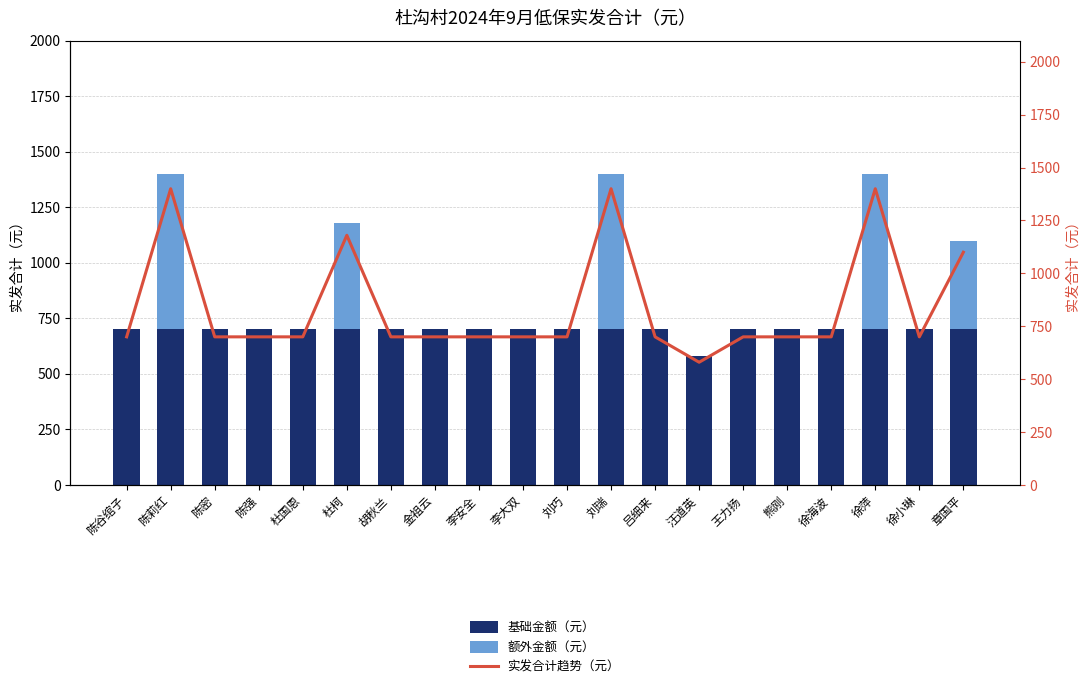

At which category is the sum across all series the highest?

陈莉红